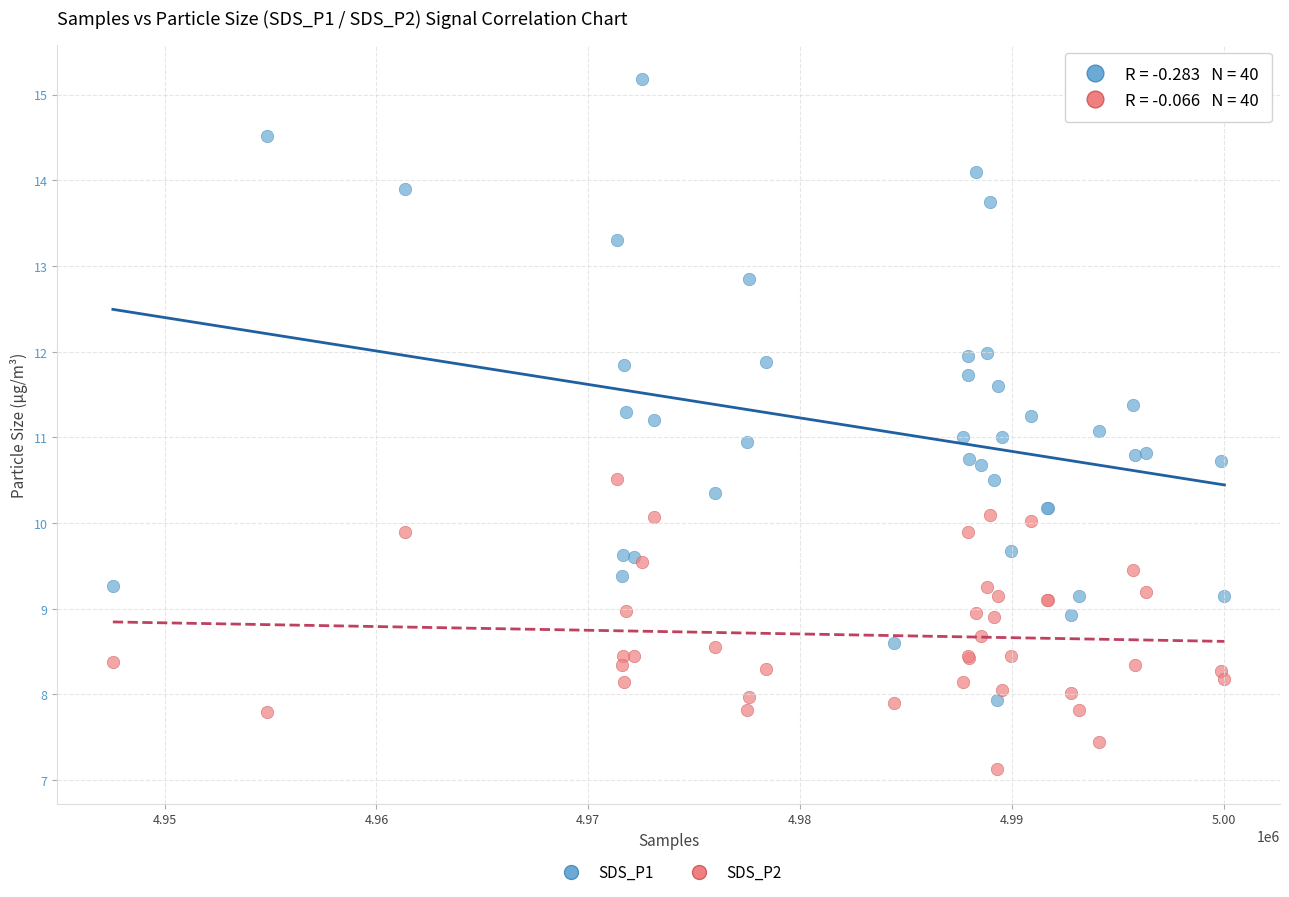

Which series contains the lowest Y value?

SDS_P2